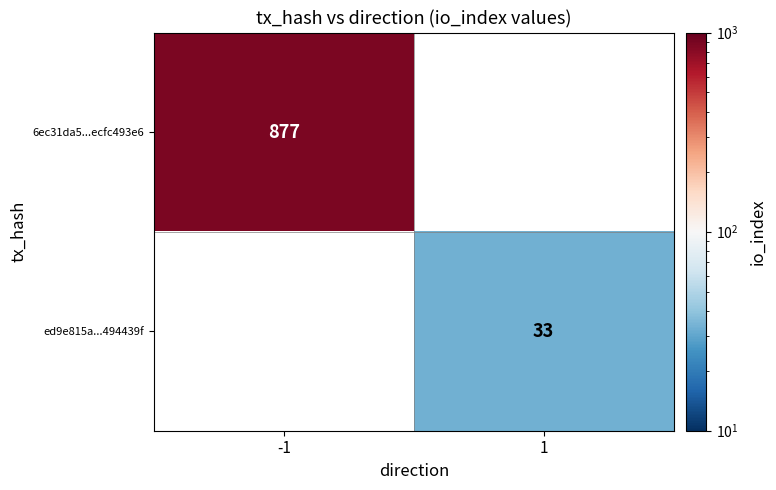

True or false: ed9e815a...494439f has a value of 20 at 1.

False